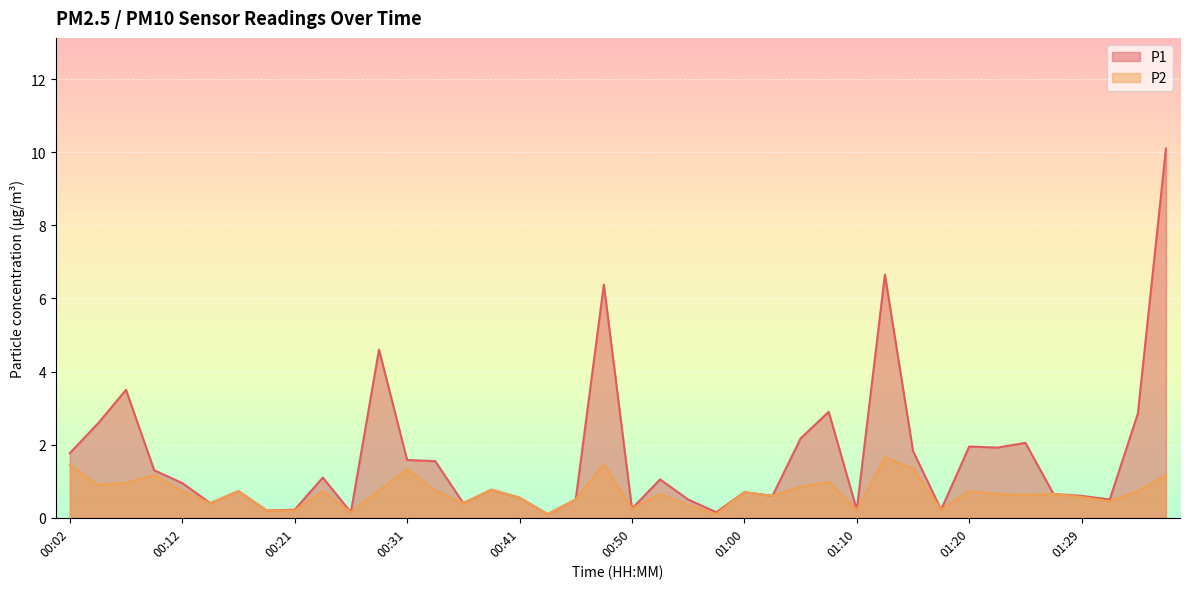

True or false: P1 and P2 intersect in this chart.

False